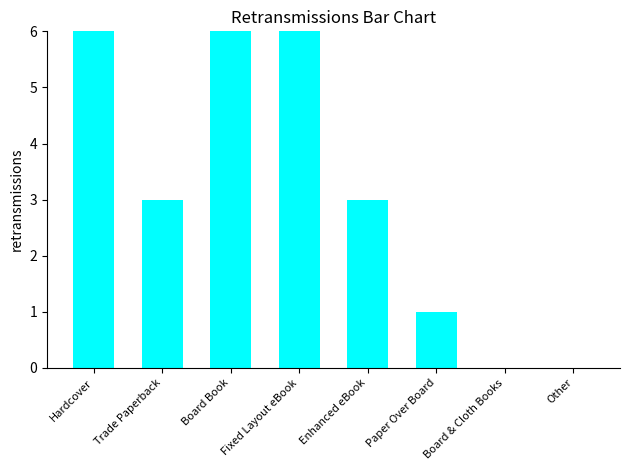

What is the change in value from Enhanced eBook to Paper Over Board?

-2